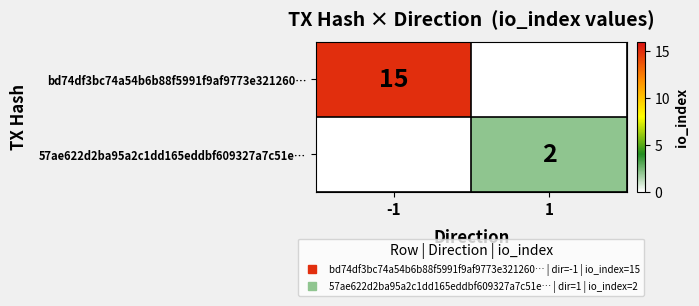

True or false: 57ae622d2ba95a2c1dd165eddbf609327a7c51e… has a value of 0 at -1.

True